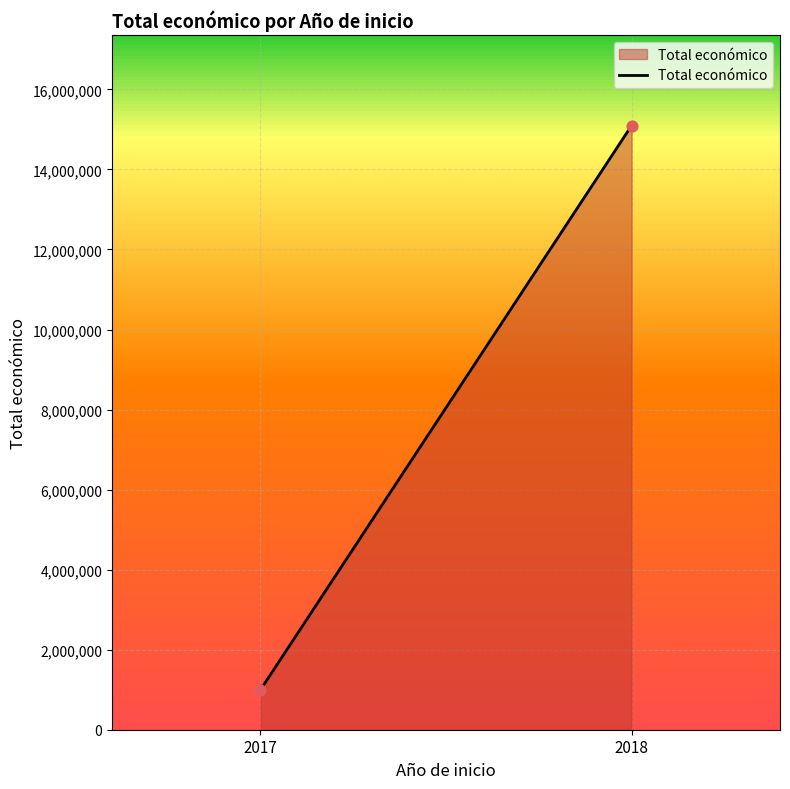

What is the range of Y values (max minus min)?

14097798